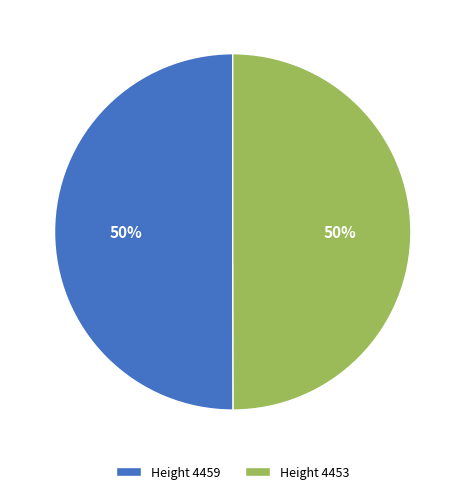

What is the ratio of the value at Height 4453 to the value at Height 4459?

1.0